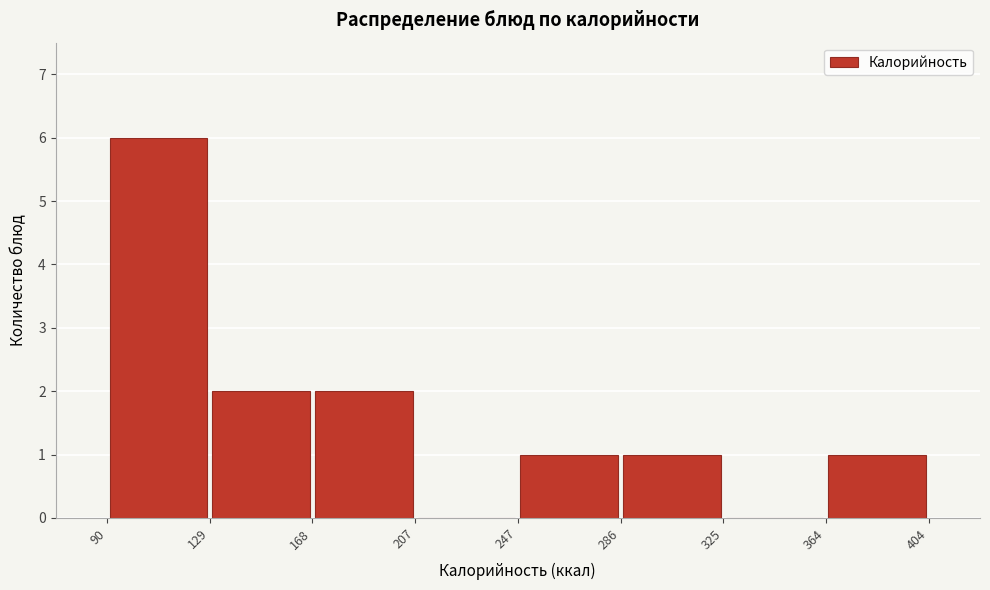

Reading left to right, list every bar in this chart as the range it spans on the x-axis followed by its height. The values are not printed on the chart, so give them approximately, as read against the axis.

90 to 129: 6
129 to 168: 2
168 to 207: 2
207 to 247: 0
247 to 286: 1
286 to 325: 1
325 to 364: 0
364 to 404: 1